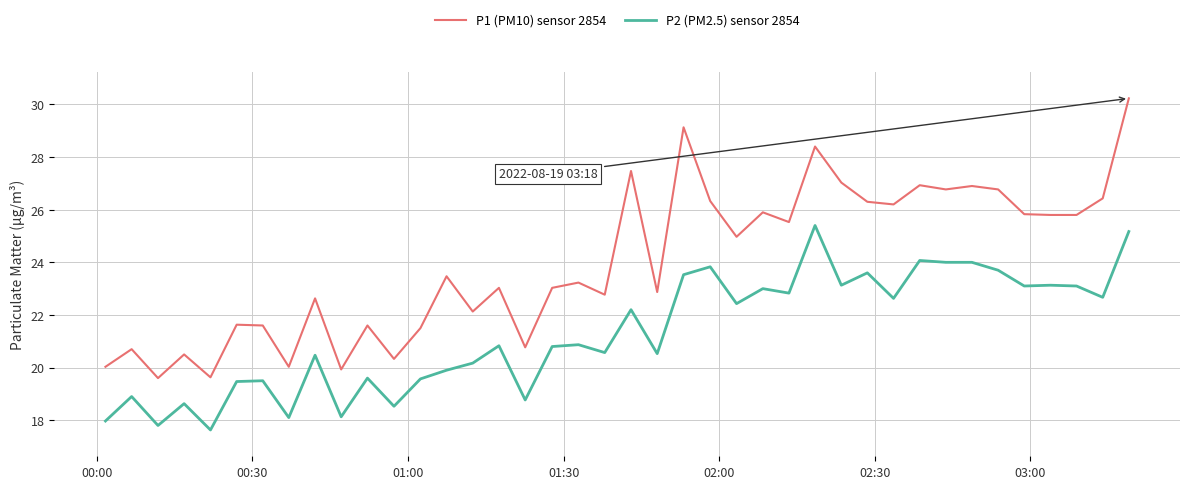

What is the minimum value for P1 (PM10) sensor 2854?

19.6